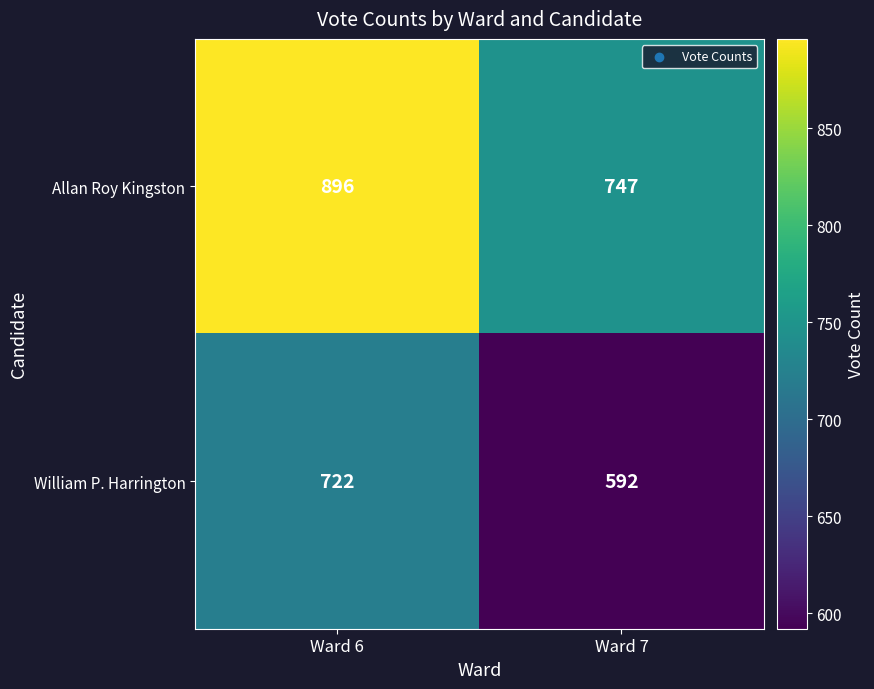

The value of William P. Harrington at Ward 7 is 592. True or false?

True